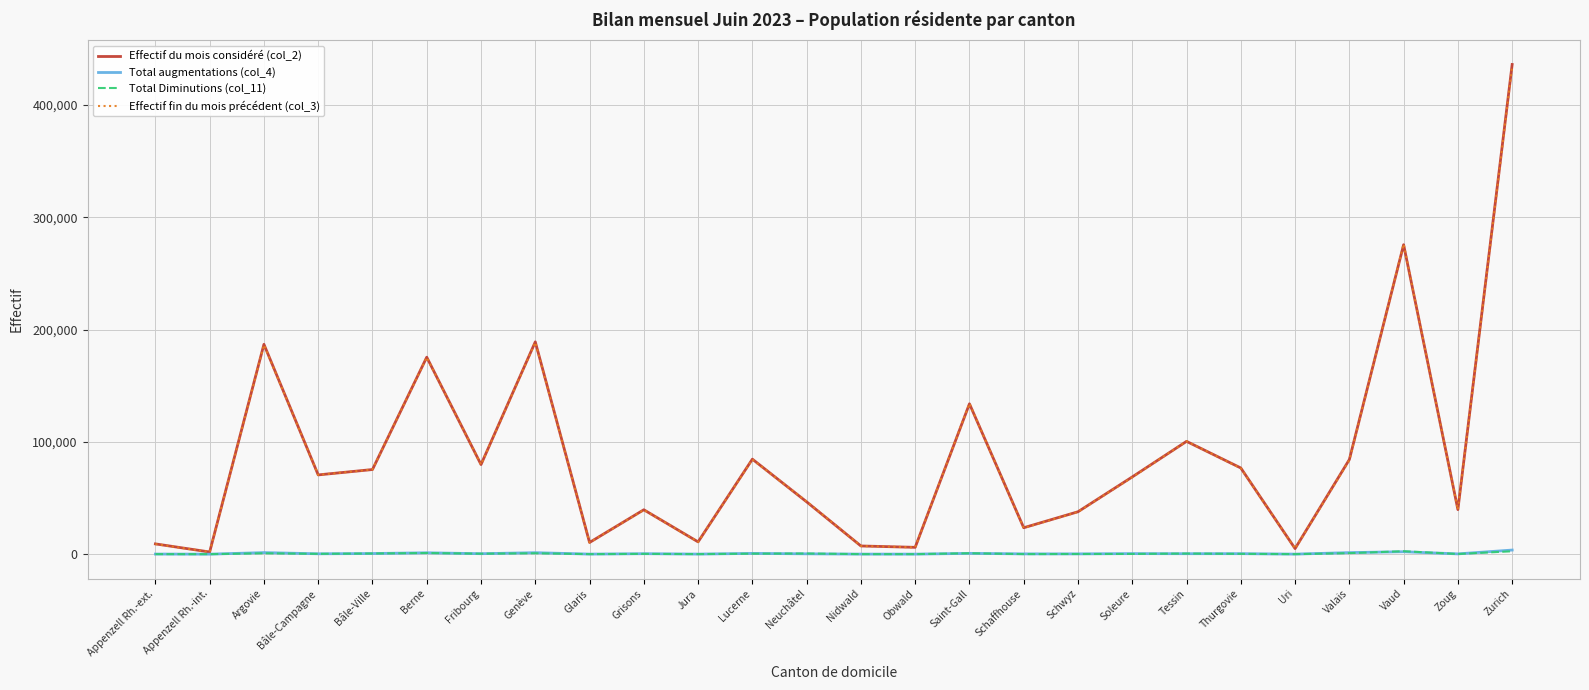

How many lines are shown in the chart?

4